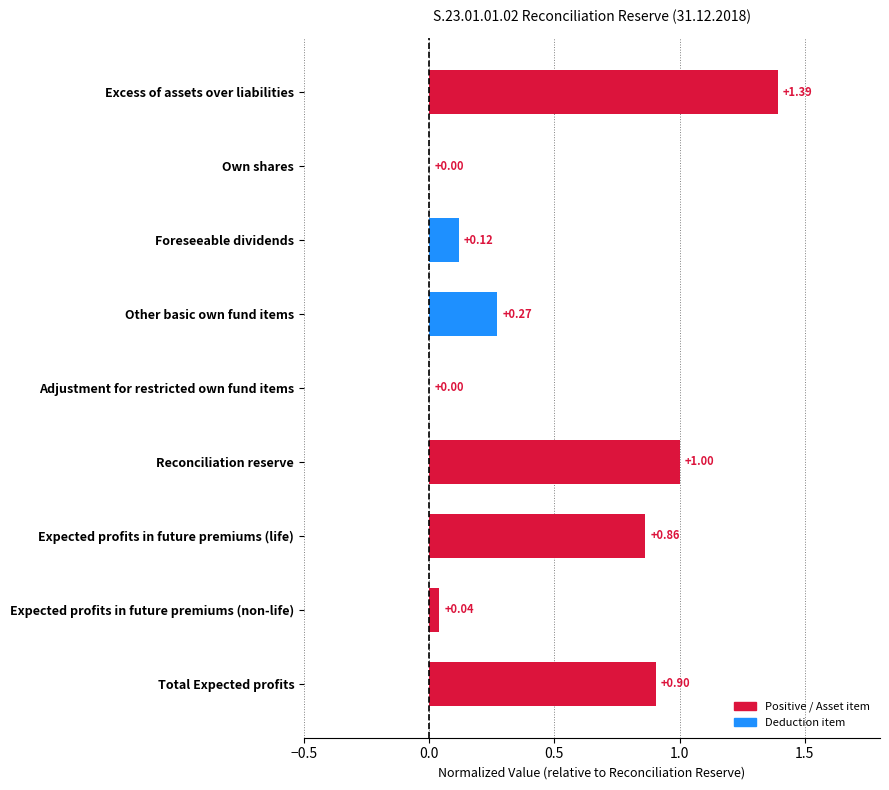

What is the sum of the values at Reconciliation reserve and Excess of assets over liabilities?

2.4